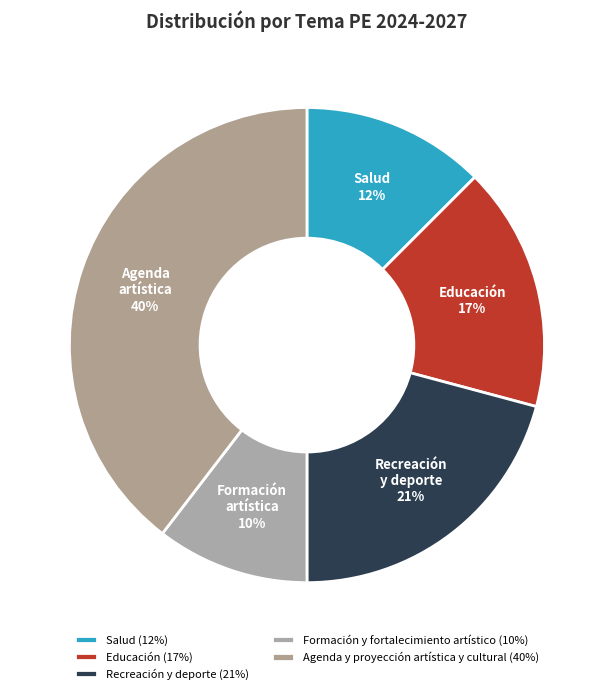

To the nearest percent, what is the average slice percentage?

20%